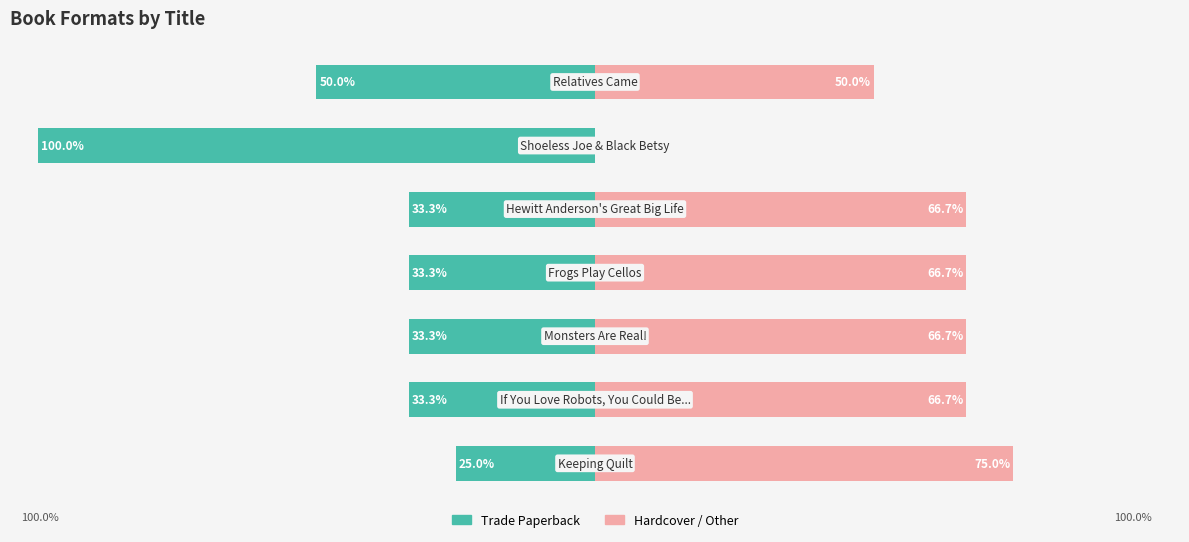

Reading left to right, list all the values displayed in this chart.

Trade Paperback: 0=-25.0	1=-33.3	2=-33.3	3=-33.3	4=-33.3	5=-100.0	6=-50.0
Hardcover / Other: 0=75.0	1=66.7	2=66.7	3=66.7	4=66.7	5=0.0	6=50.0